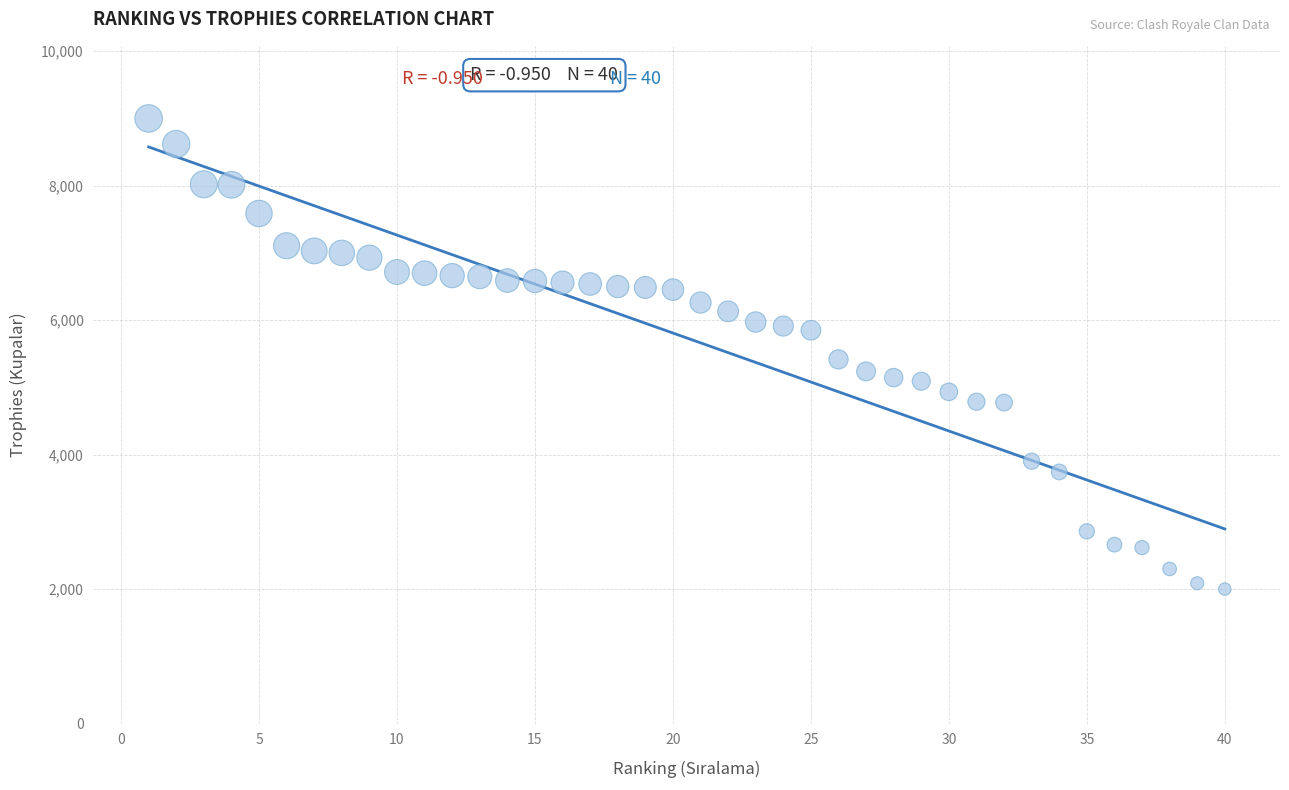

What is the range of X values (max minus min)?

39